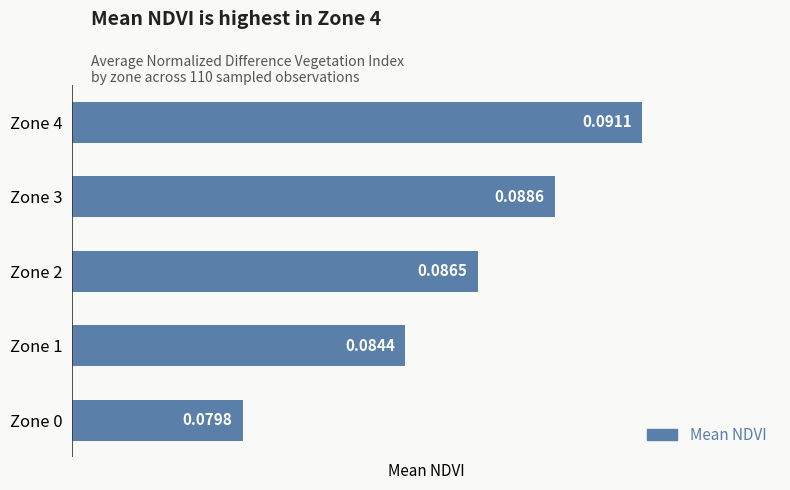

What is the sum of all values?

0.4